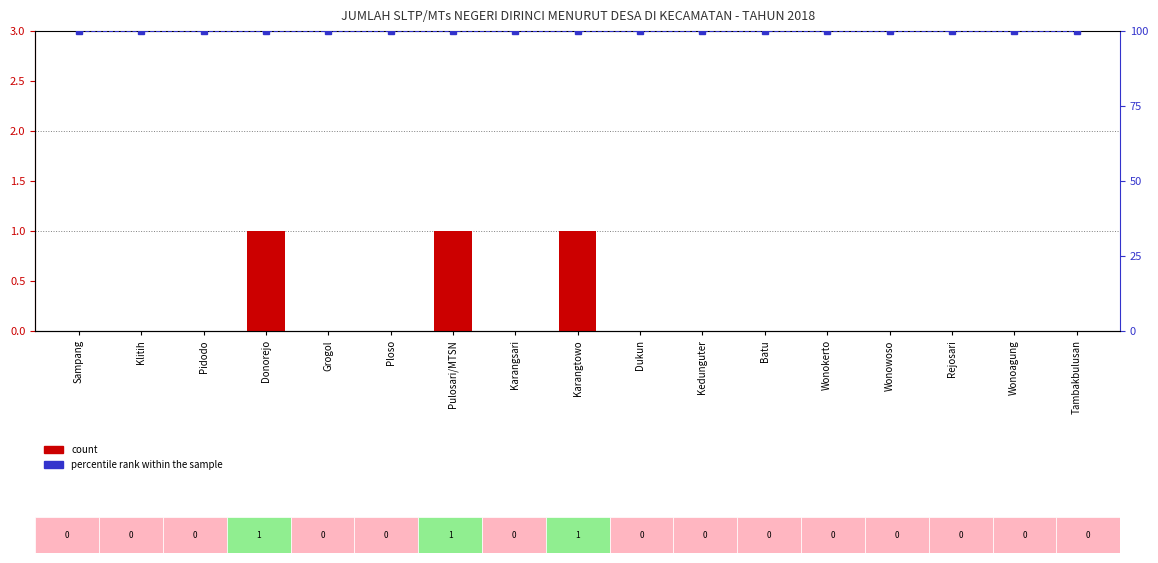

Which series has the widest spread of values?

count